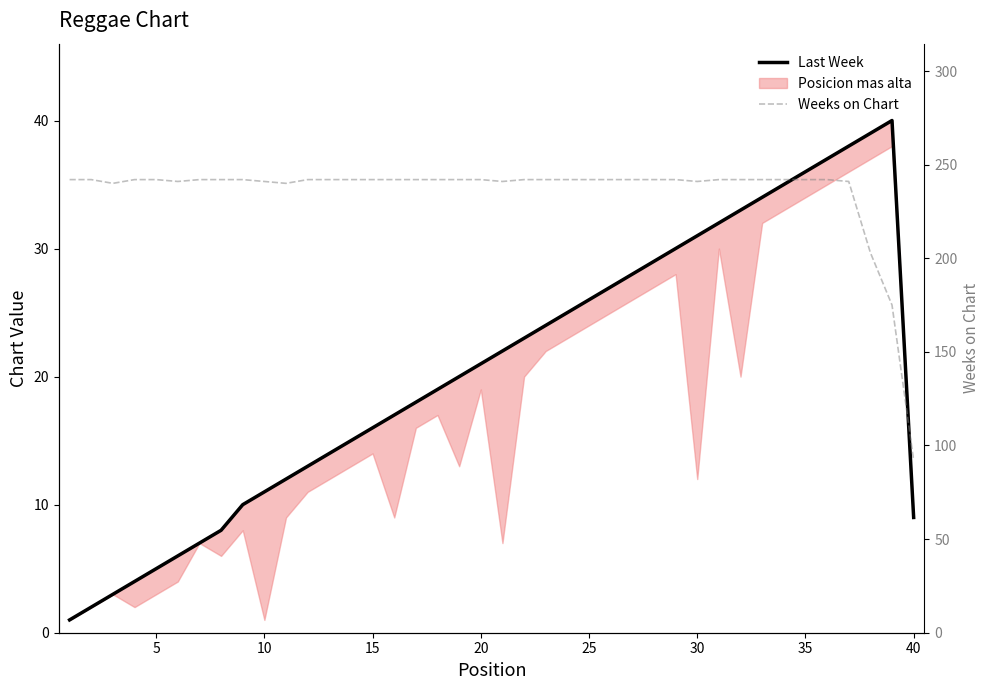

What is the average value of the Weeks on Chart series?

235